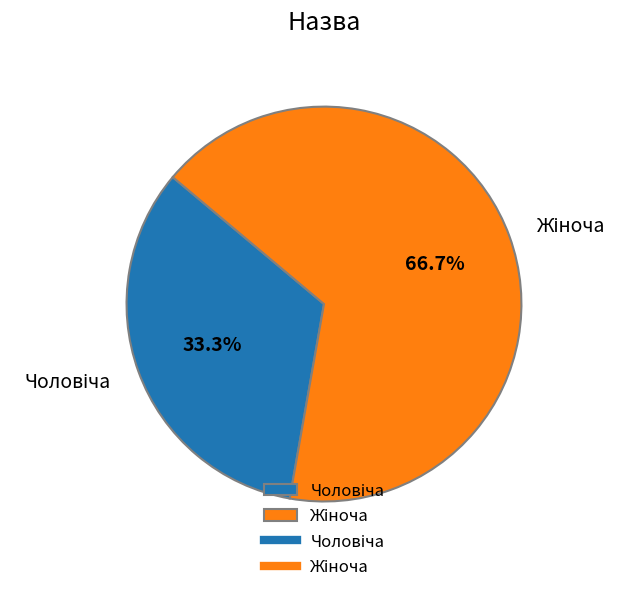

Is there any slice that represents more than half of the pie?

Yes